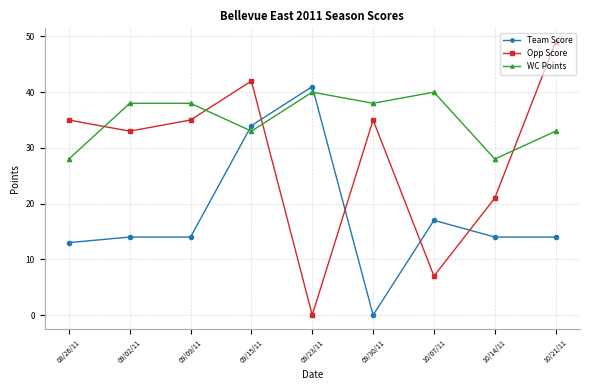

Which series has the largest range (max minus min)?

Opp Score